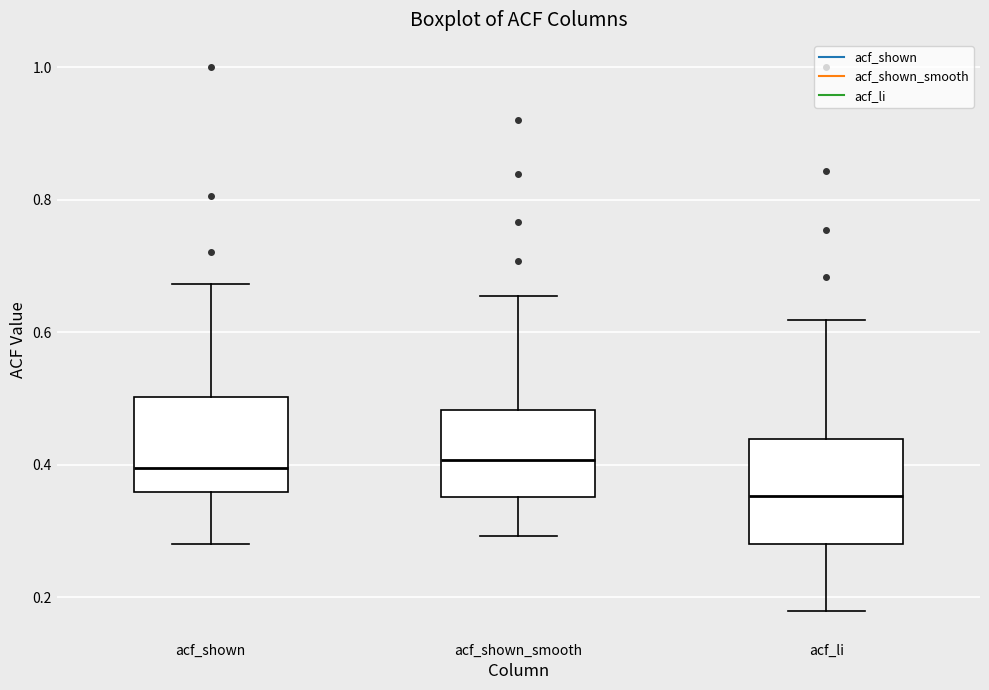

Reading left to right, read every box against the y-axis: the position of its median line, the range the box covers, and the ends of its whiskers. The values are not printed on the chart, so give them approximately, as read against the axis.

acf_shown: median 0.40, box 0.36 to 0.50, whiskers 0.28 to 0.68
acf_shown_smooth: median 0.40, box 0.36 to 0.48, whiskers 0.30 to 0.66
acf_li: median 0.36, box 0.28 to 0.44, whiskers 0.18 to 0.62